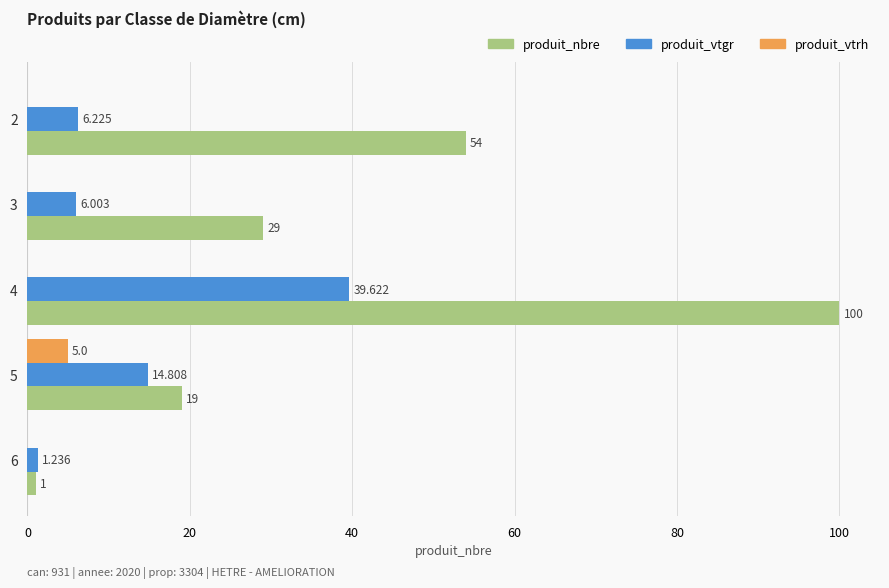

Which series has the largest total across all categories?

produit_nbre